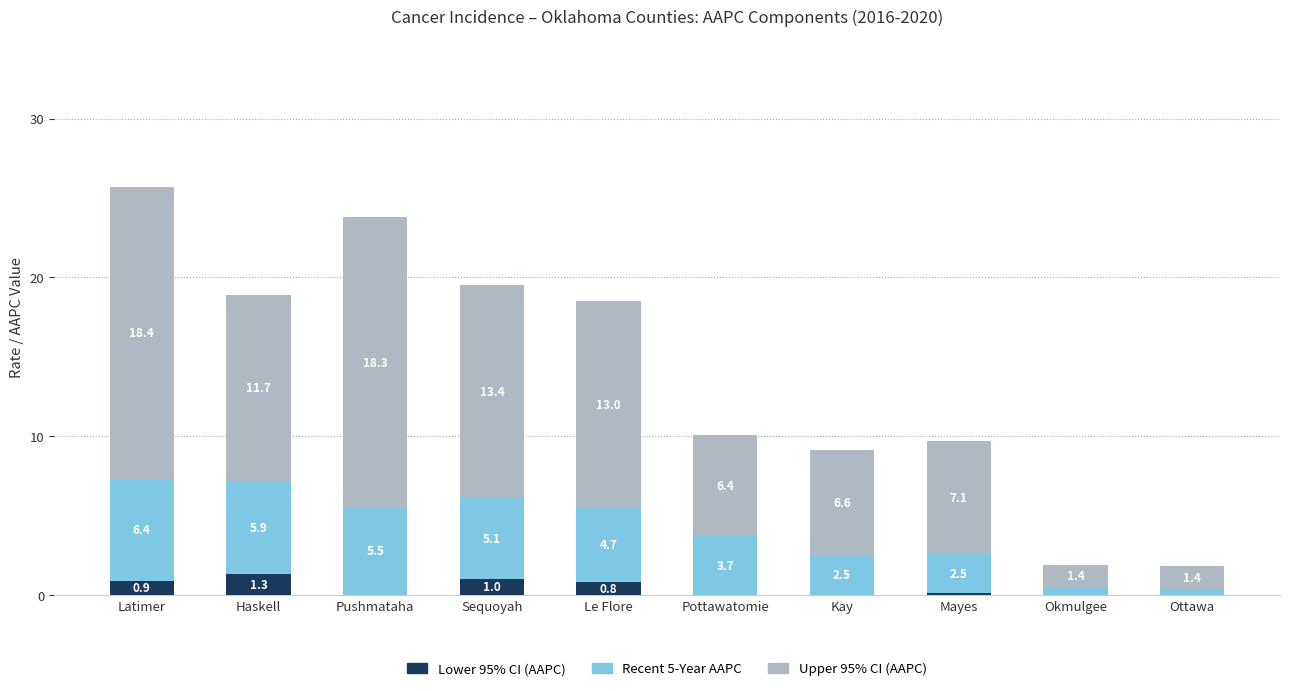

What is the total value across all series at Okmulgee?

1.9